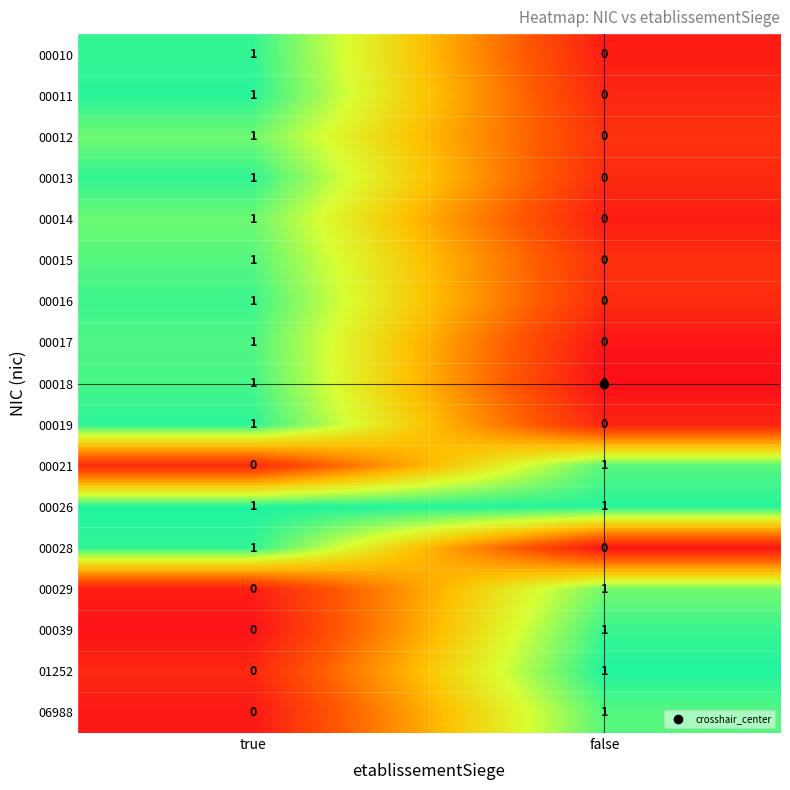

Which series has the largest total across all categories?

00026